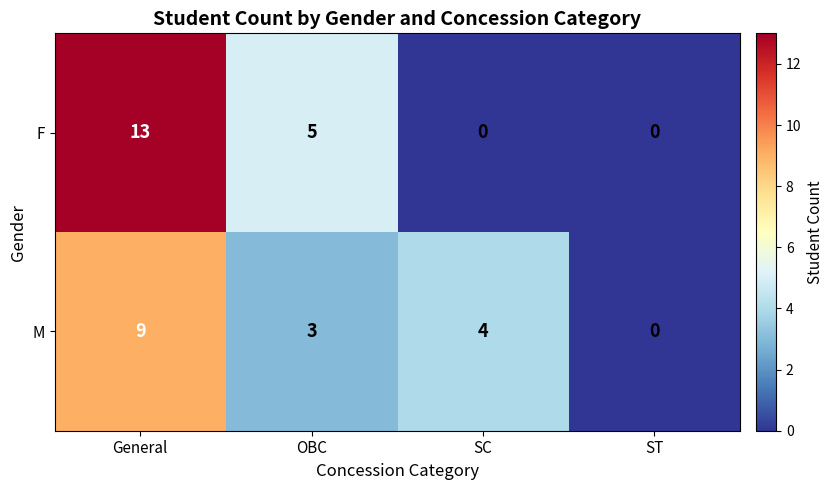

Reading left to right, list all the values displayed in this chart.

F: General=13	OBC=5	SC=0	ST=0
M: General=9	OBC=3	SC=4	ST=0